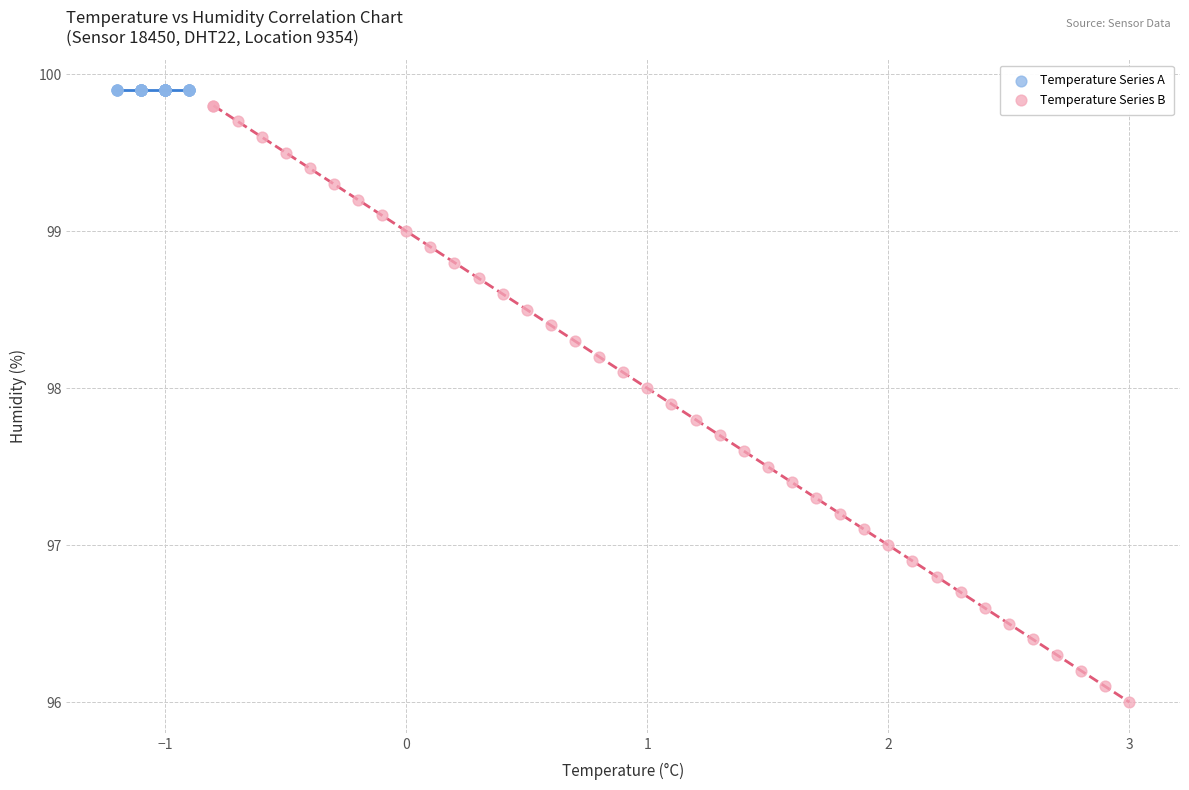

Which series contains the lowest Y value?

Temperature Series B